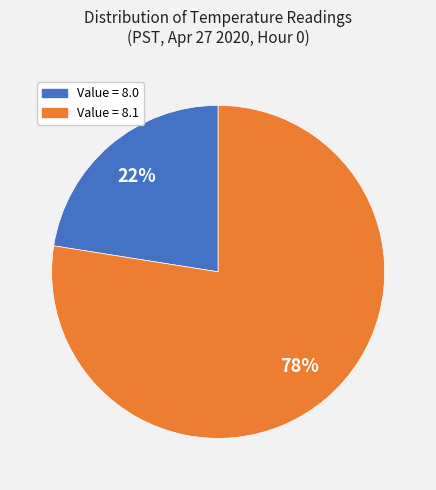

Is there a majority slice in this chart?

Yes